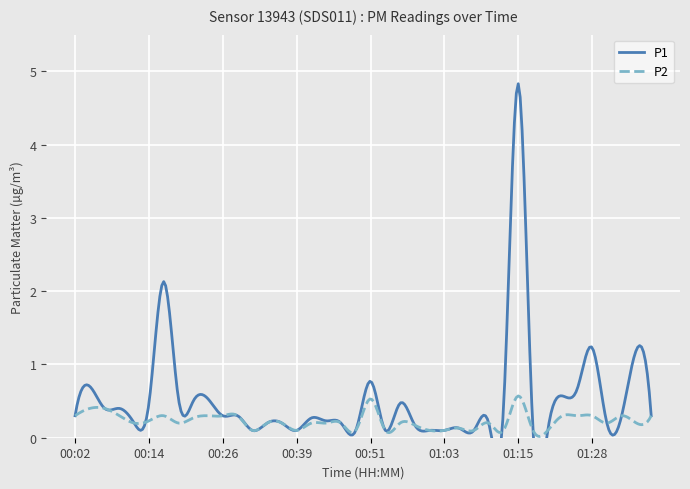

What is the maximum value for P2?

0.6